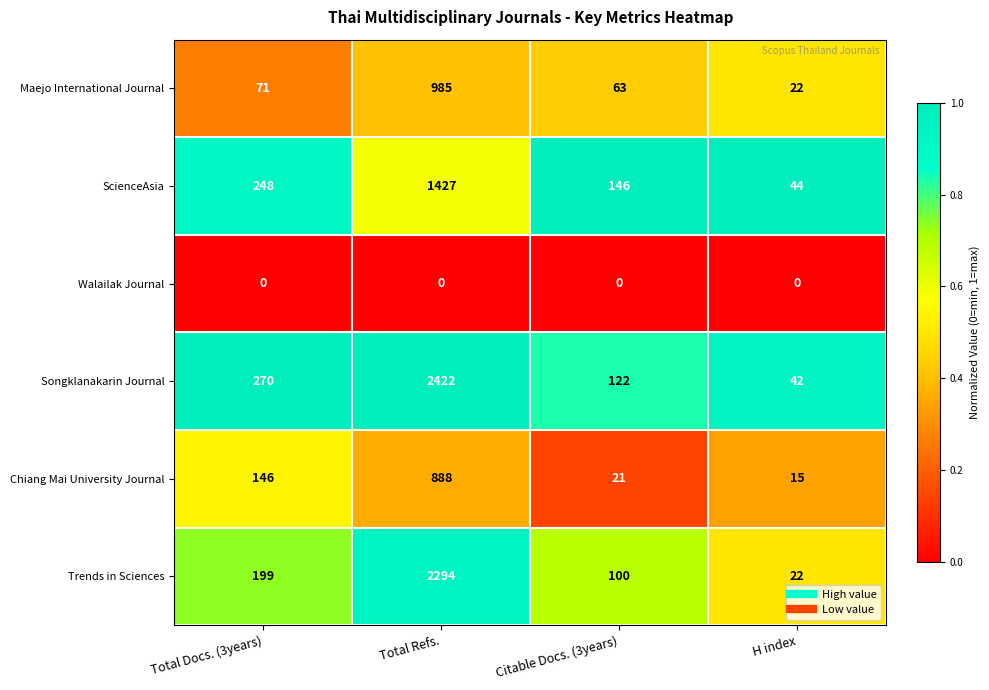

At which category is the sum across all series the highest?

Total Refs.